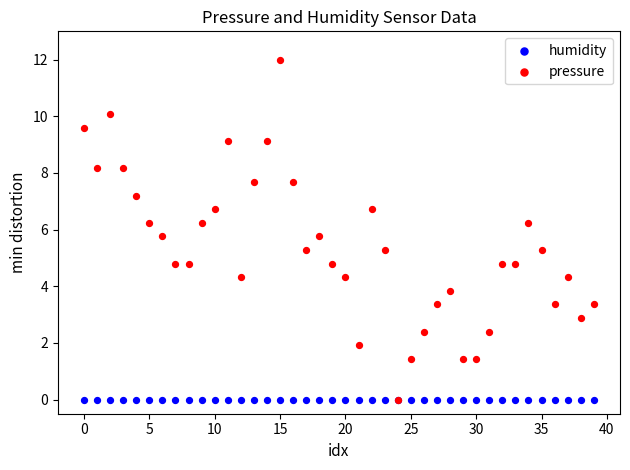

Which series contains the highest Y value?

pressure